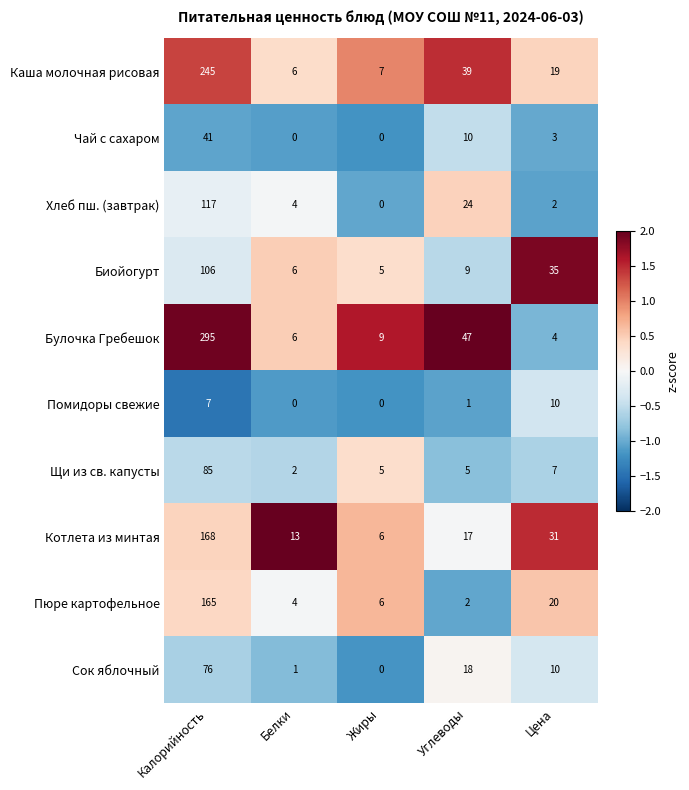

At which label does Пюре картофельное reach its peak?

Калорийность